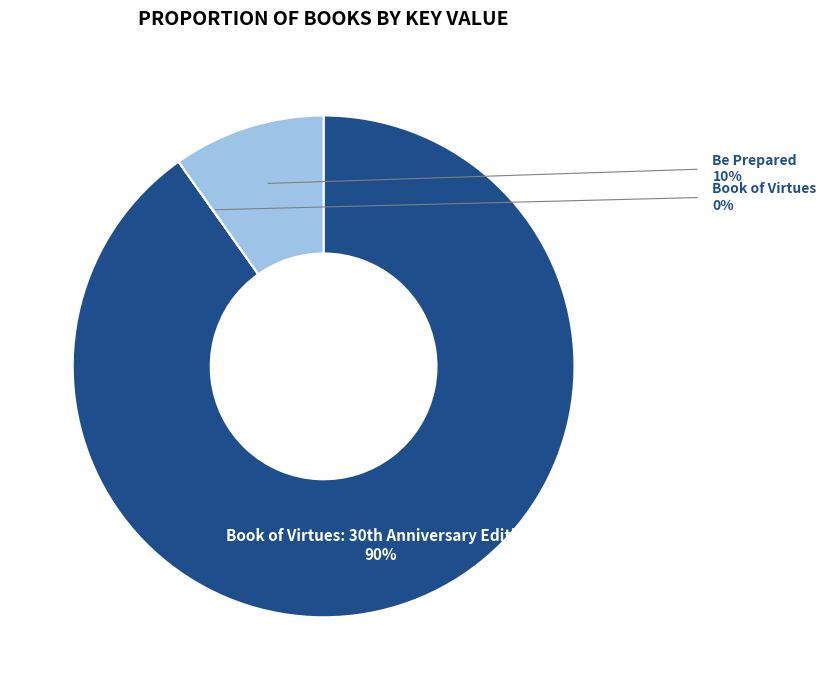

What percentage is the Be Prepared slice, to the nearest percent?

10%